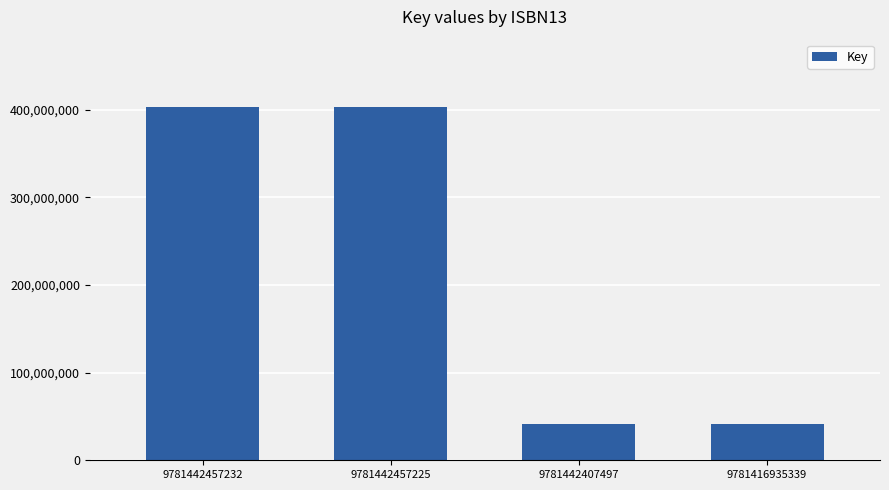

Reading left to right, extract all data points from this chart.

9781442457232=402974350	9781442457225=402974350	9781442407497=40935785	9781416935339=40935785